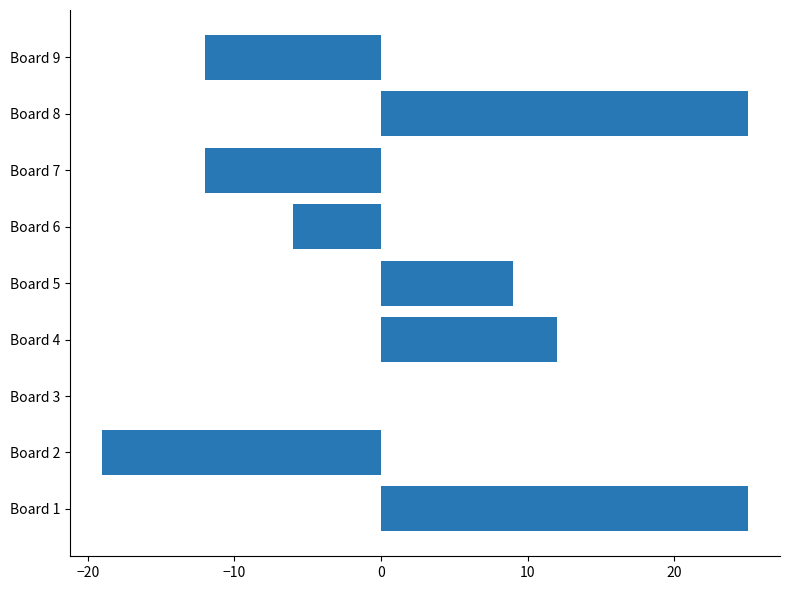

The chart shows a value of 6 at Board 5. True or false?

False